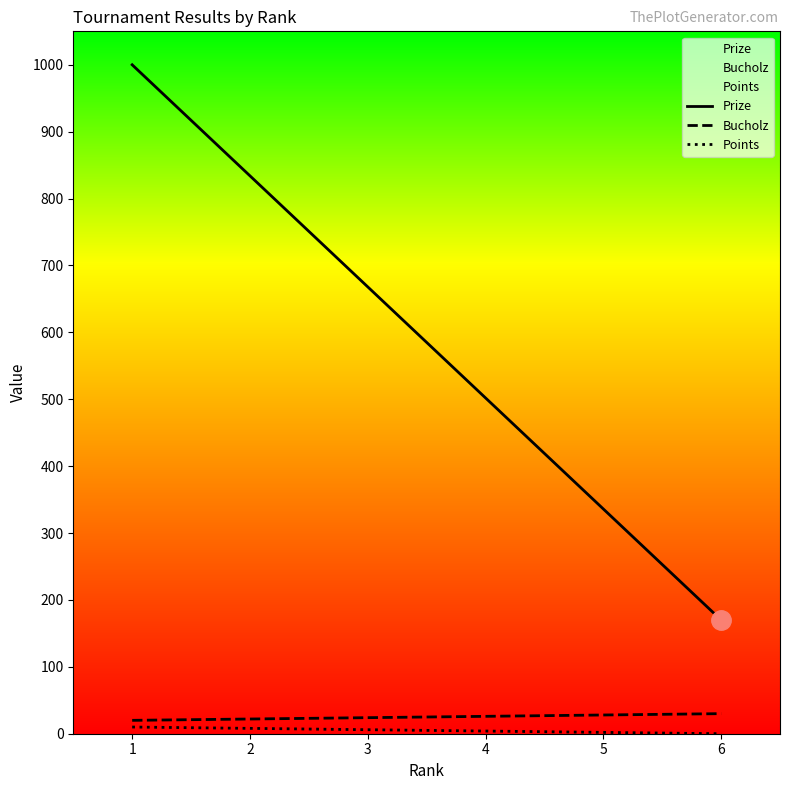

Rank the categories by Bucholz value from lowest to highest.

1, 2, 3, 4, 5, 6